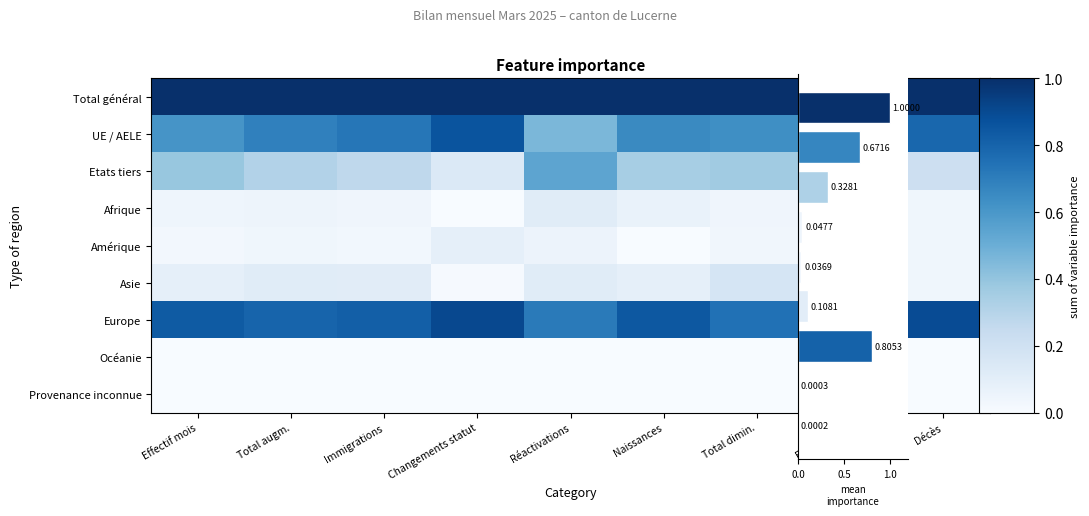

Which series has the largest range (max minus min)?

mean importance